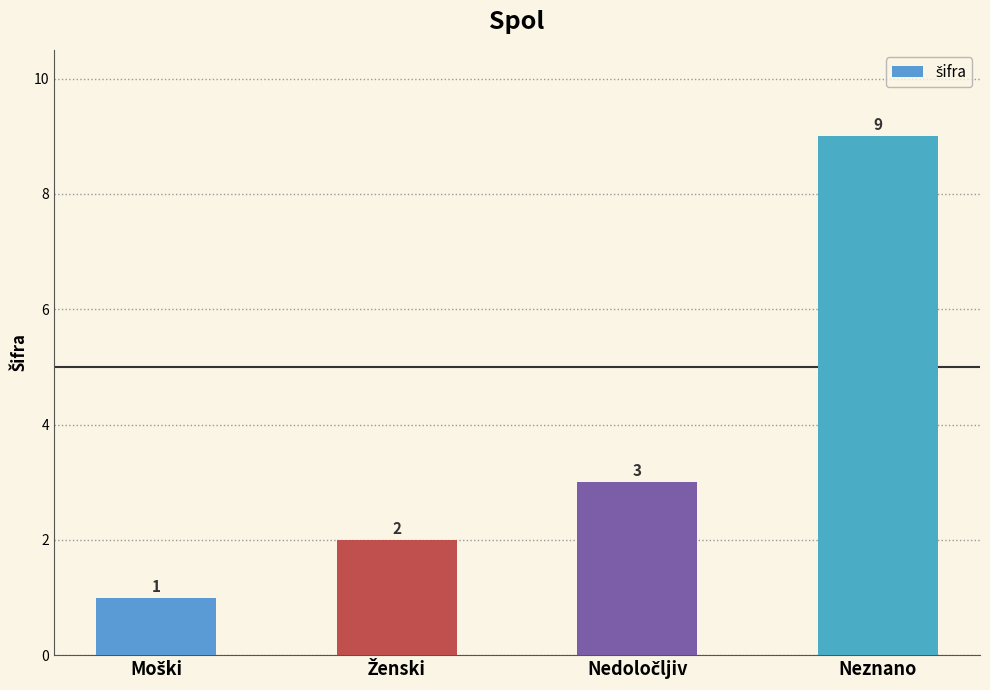

Is it true that the value at Neznano is 14?

False